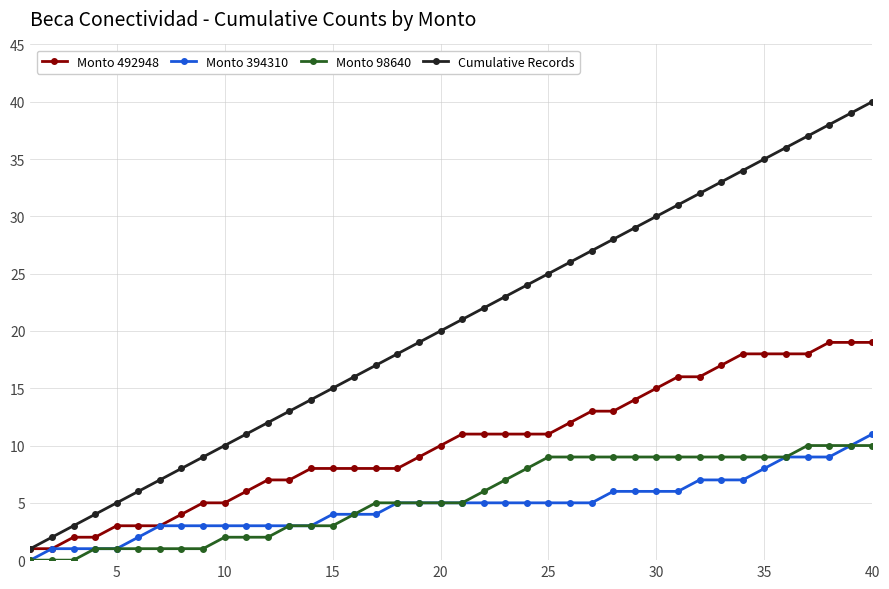

Count the number of categories in the chart.

40